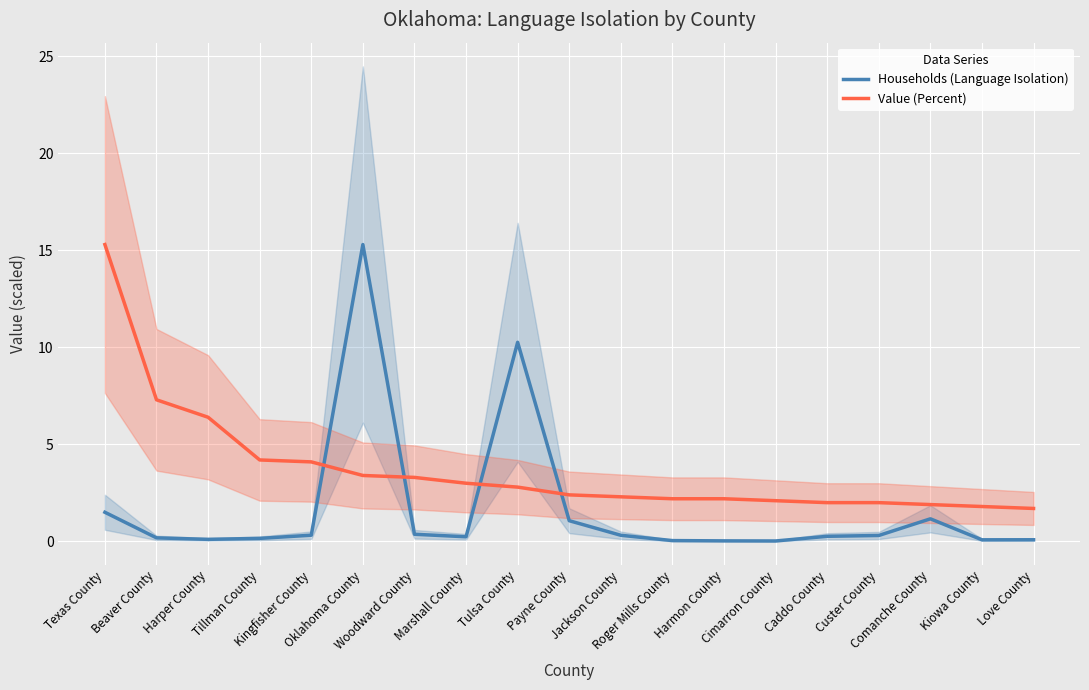

Is it true that Value (Percent) equals 0.7 at Payne County?

False